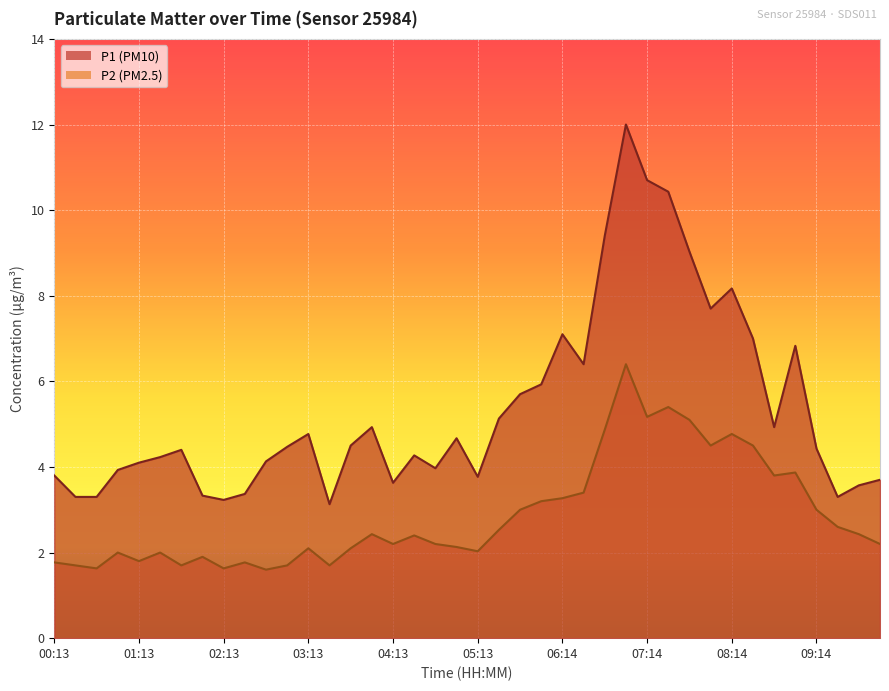

Where does the P1 series first go above 4?

01:13